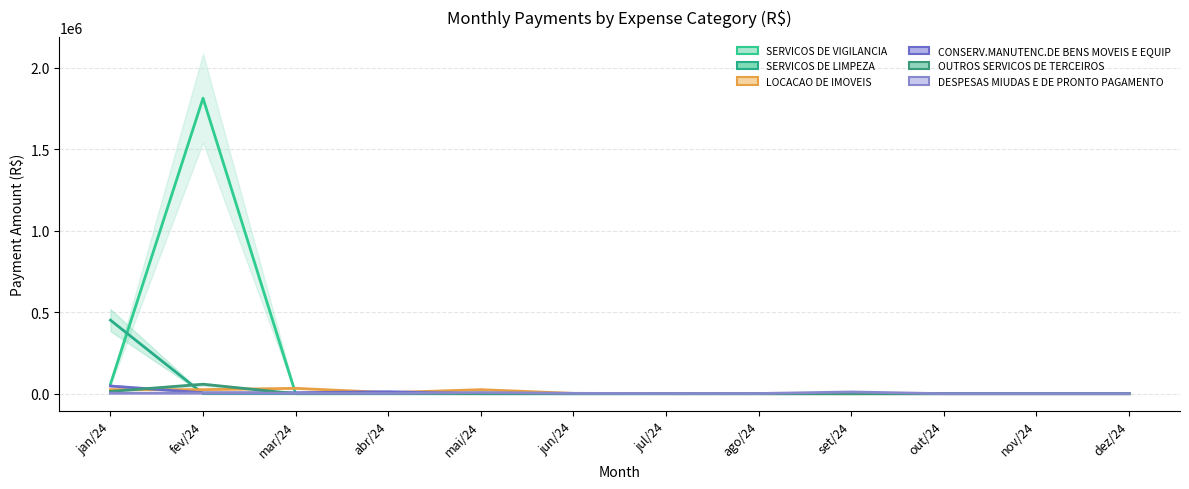

Reading left to right, list all the values displayed in this chart.

SERVICOS DE VIGILANCIA: 58064.0	1813021.4	0.0	0.0	0.0	0.0	0.0	0.0	0.0	0.0	0.0	0.0
SERVICOS DE LIMPEZA: 451201.0	0.0	0.0	0.0	0.0	0.0	0.0	0.0	0.0	0.0	0.0	0.0
LOCACAO DE IMOVEIS: 24735.8	24735.8	32808.2	6415.9	24735.8	1814.3	0.0	0.0	0.0	0.0	0.0	0.0
CONSERV.MANUTENC.DE BENS MOVEIS E EQUIP: 47070.9	5493.8	5941.8	11945.8	0.0	0.0	0.0	0.0	0.0	0.0	0.0	0.0
OUTROS SERVICOS DE TERCEIROS: 13738.3	57798.2	0.0	0.0	0.0	0.0	0.0	0.0	0.0	0.0	0.0	0.0
DESPESAS MIUDAS E DE PRONTO PAGAMENTO: 2500.0	3000.0	2500.0	1500.0	7000.0	2000.0	1000.0	1000.0	10500.0	0.0	0.0	0.0